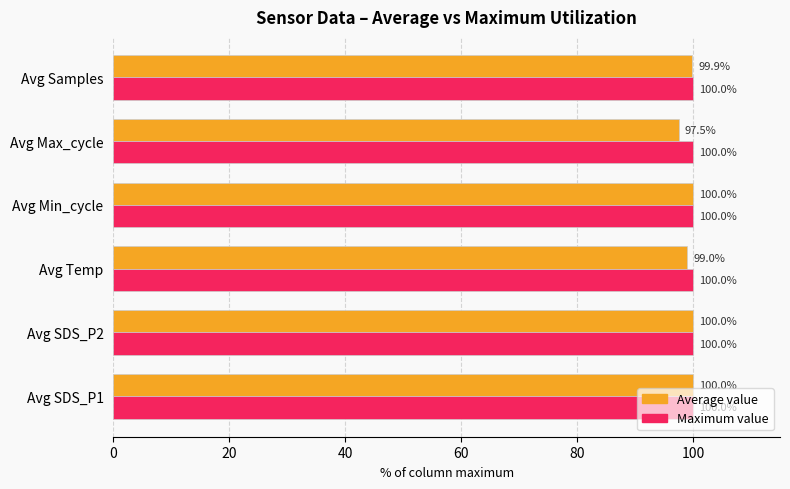

What is the minimum value for Average value?

97.5